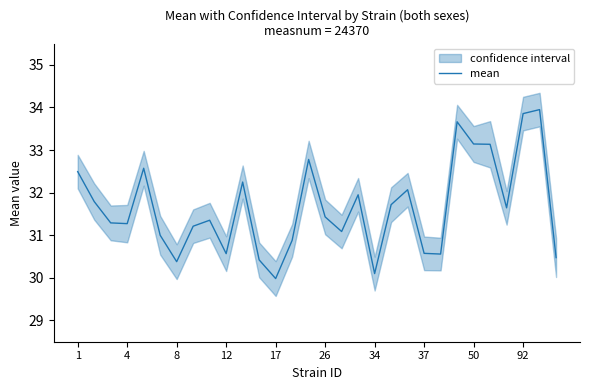

What is the change in value from 13 to 20?

+1.2